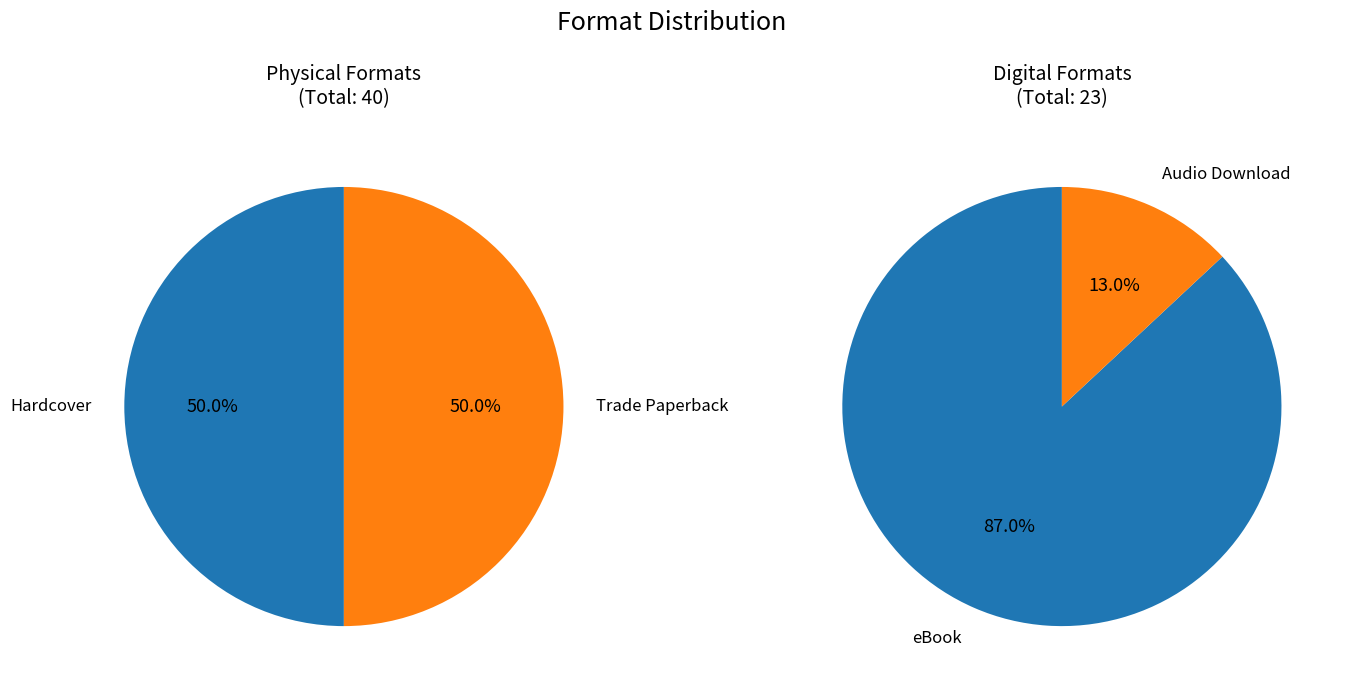

Is it true that Hardcover is 45% of the pie?

False